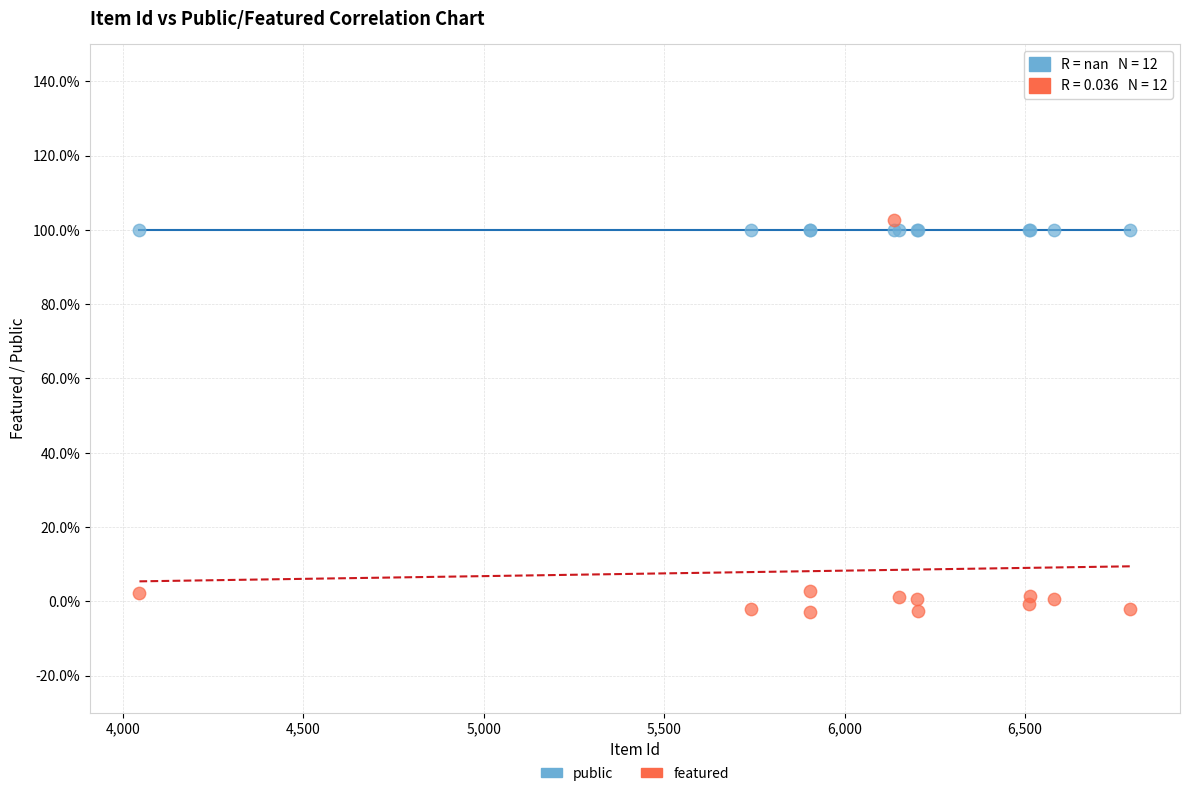

Which series reaches the maximum Y coordinate?

featured